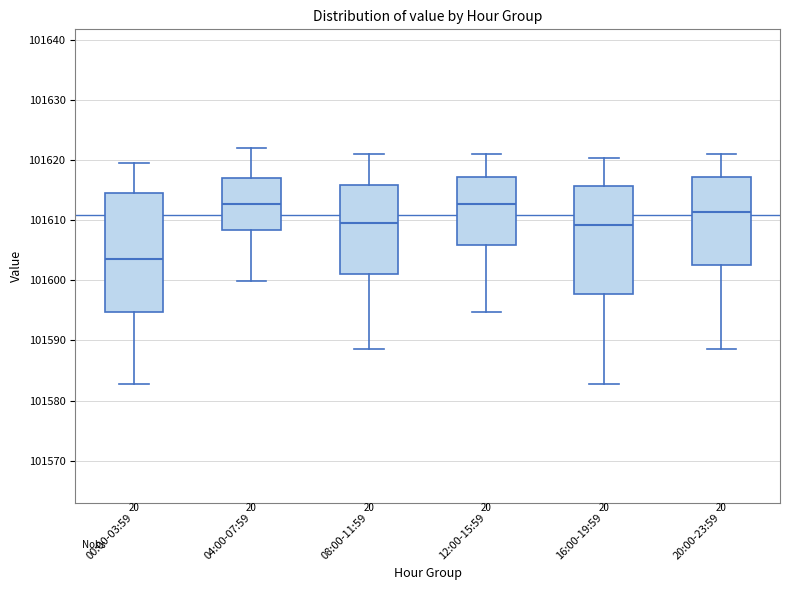

Which box has the lowest median line?

00:00-03:59